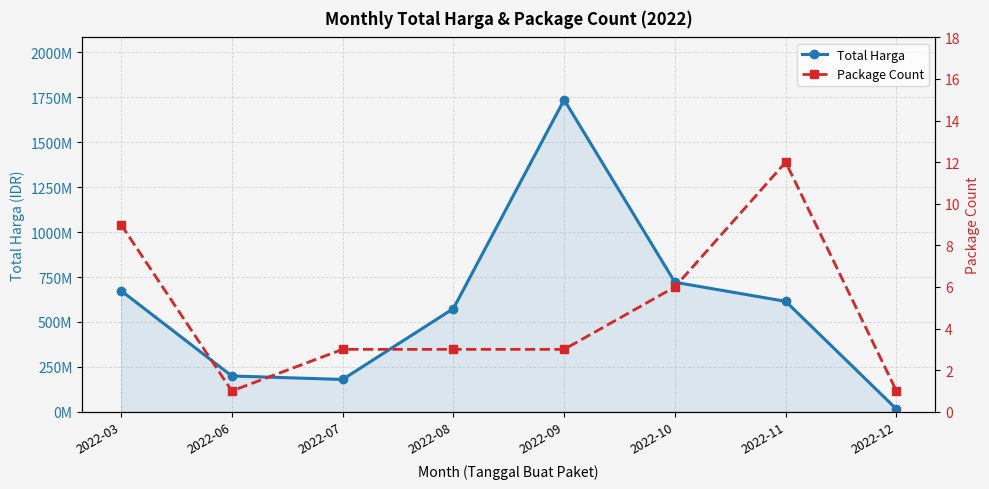

Is it true that Package Count equals 9 at 2022-10?

False